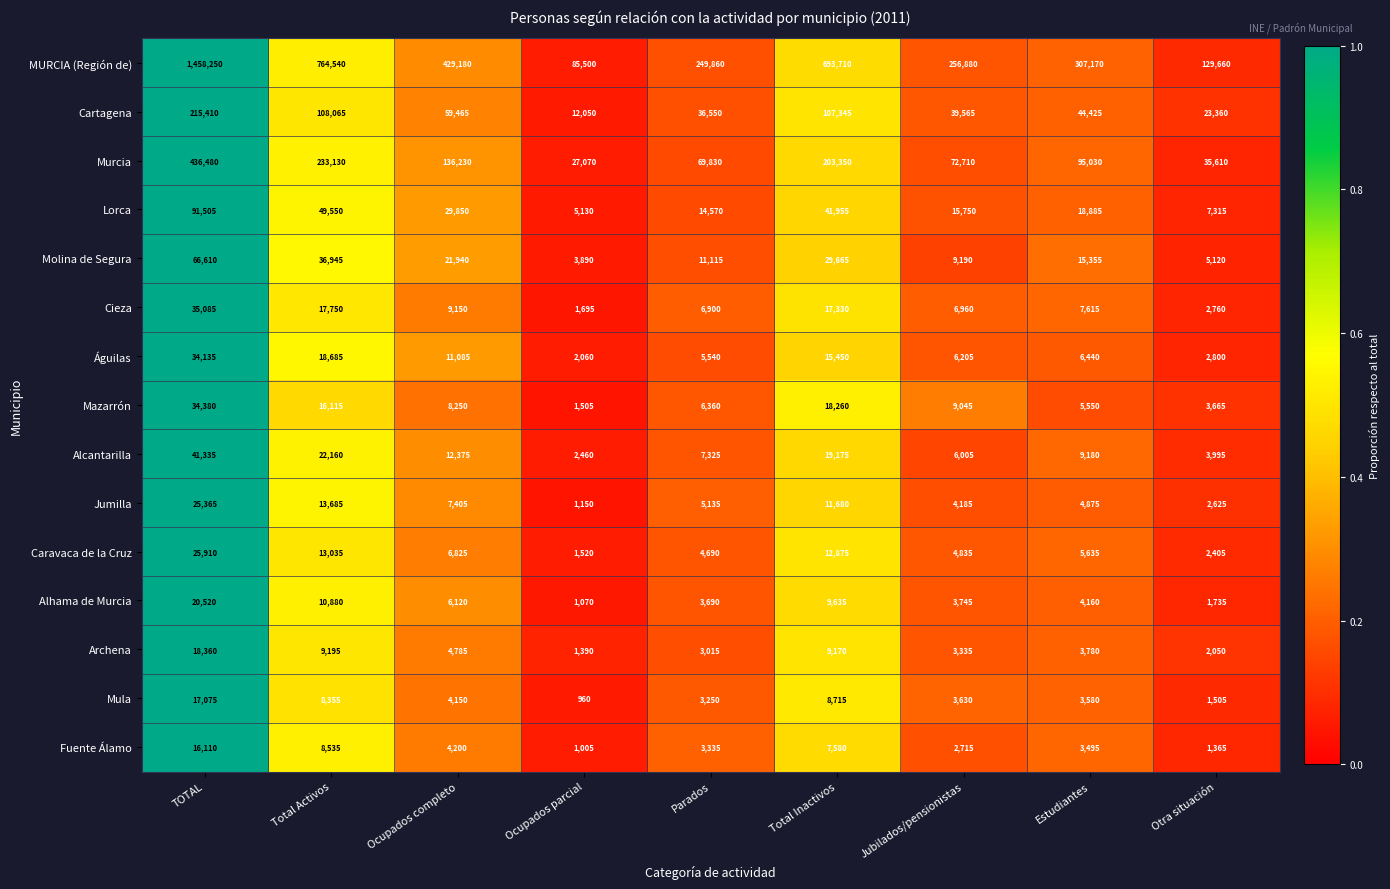

Rank the categories by Murcia value from highest to lowest.

TOTAL, Total Activos, Total Inactivos, Ocupados completo, Estudiantes, Jubilados/pensionistas, Parados, Otra situación, Ocupados parcial